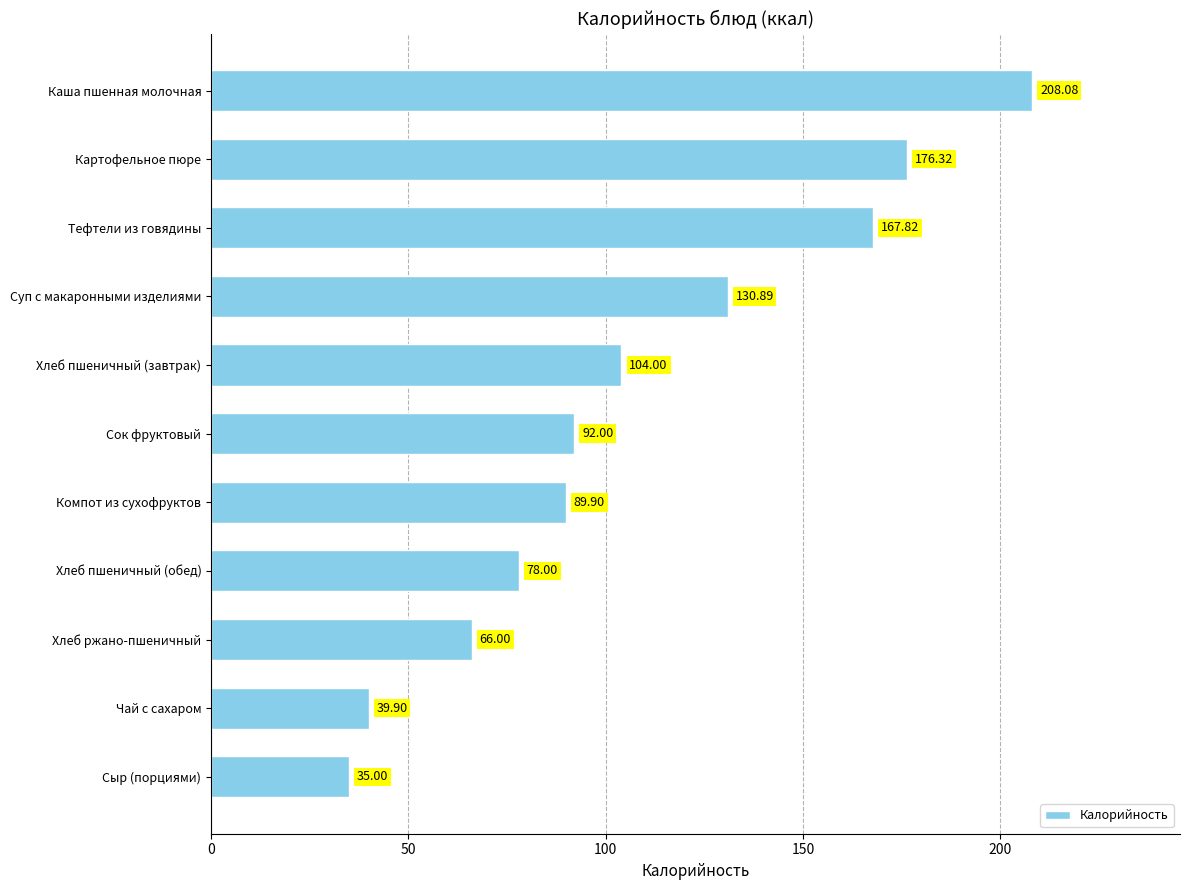

Does the chart contain stacked bars?

No